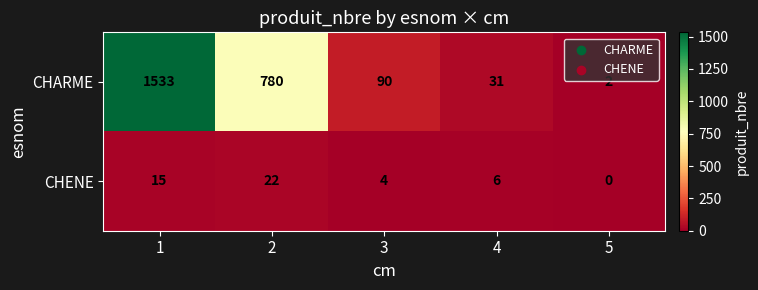

At how many categories does at least one series exceed 1021?

1